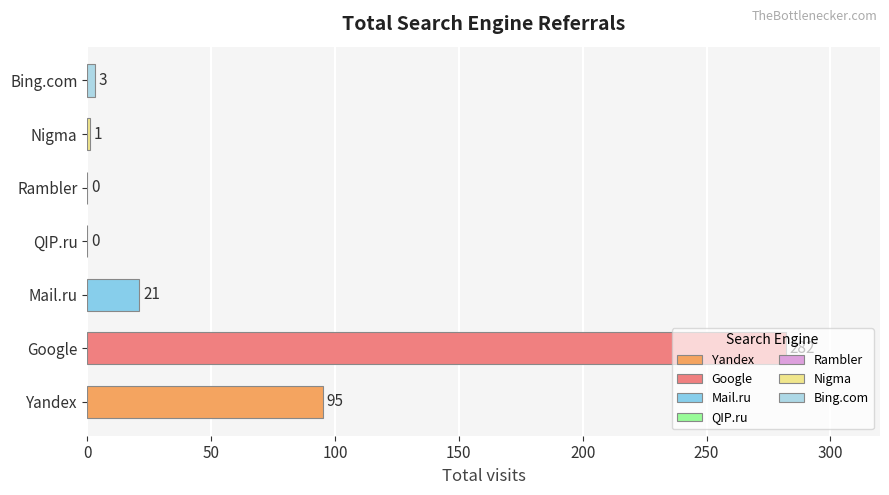

The QIP.ru series shows 0 at 4. True or false?

True